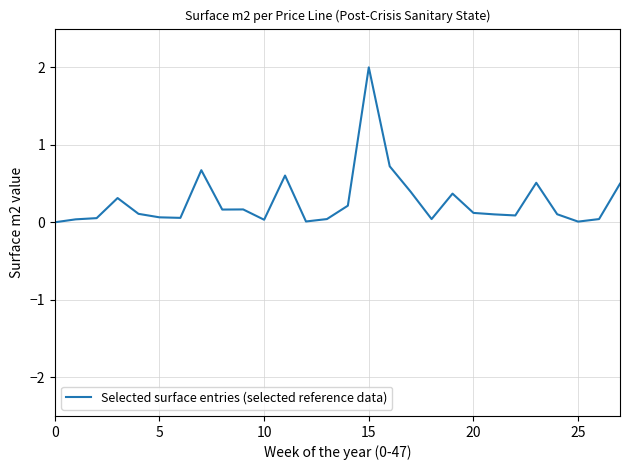

Count the number of data series in this chart.

1